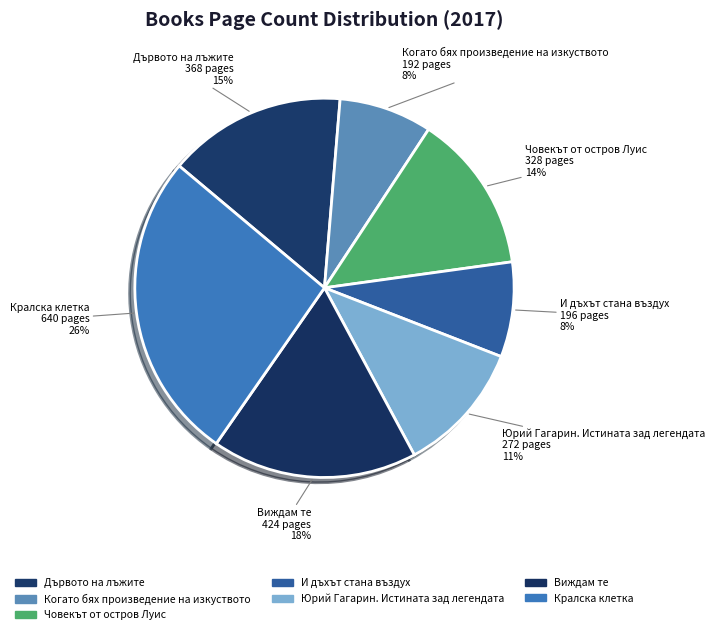

To the nearest percent, what portion does Дървото на лъжите represent?

15%